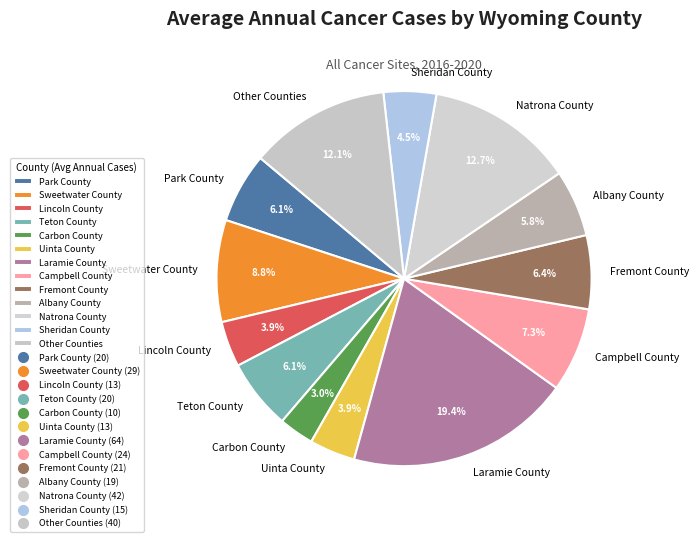

The Fremont County slice represents 15% of the pie. True or false?

False